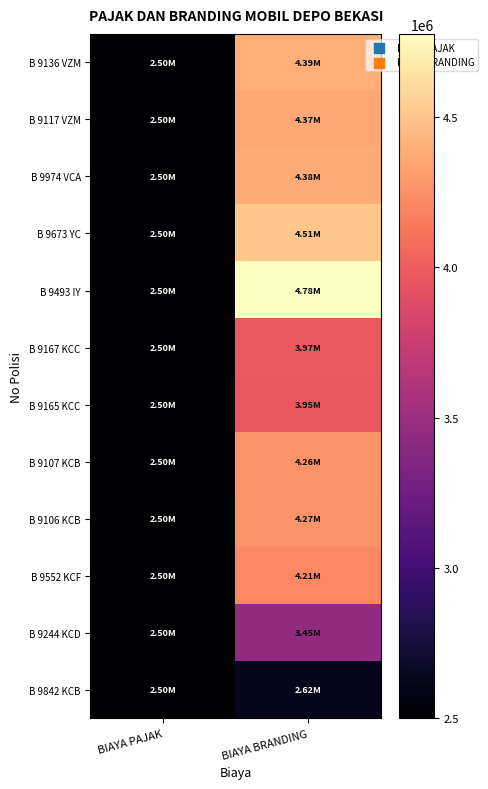

At which category is the sum across all series the highest?

BIAYA BRANDING